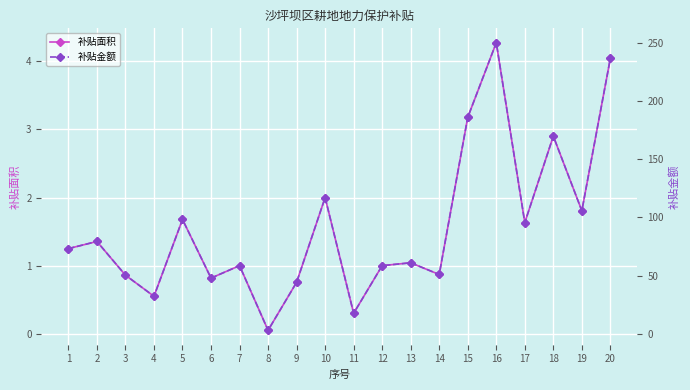

True or false: 补贴金额 has a value of 356.7 at 20.

False